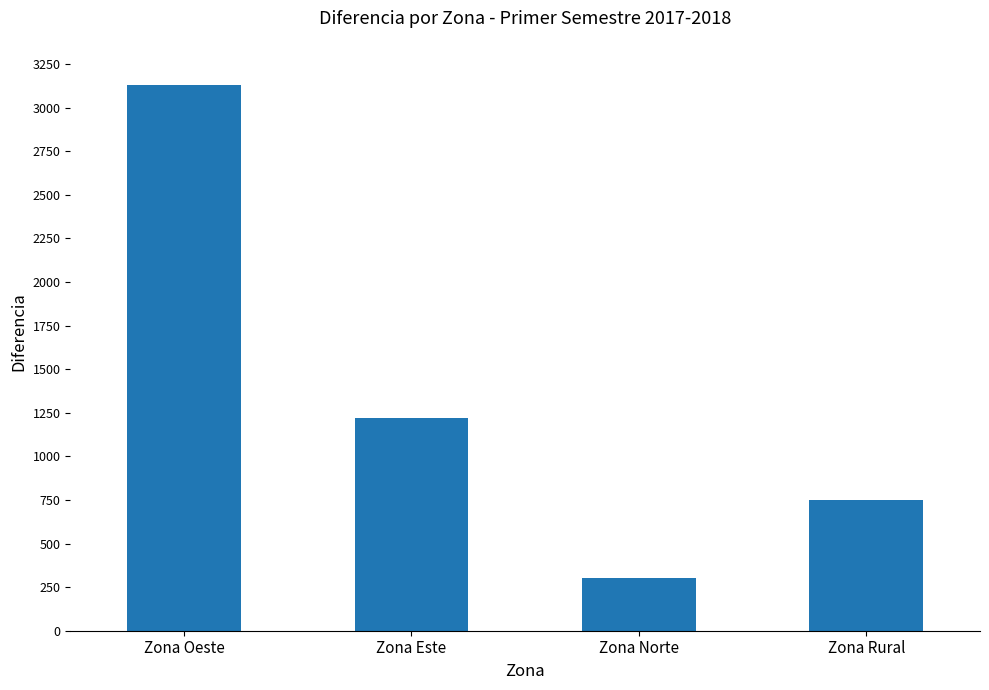

Rank the categories by value from lowest to highest.

Zona Norte, Zona Rural, Zona Este, Zona Oeste